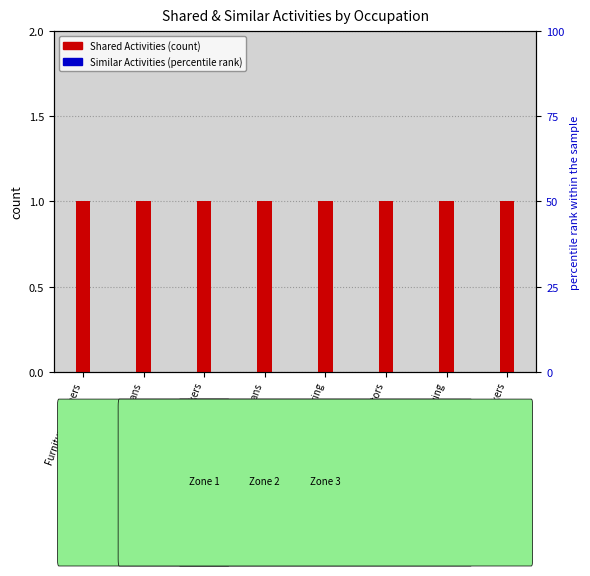

What is the spread (max minus min) of values at Furniture Finishers?

1